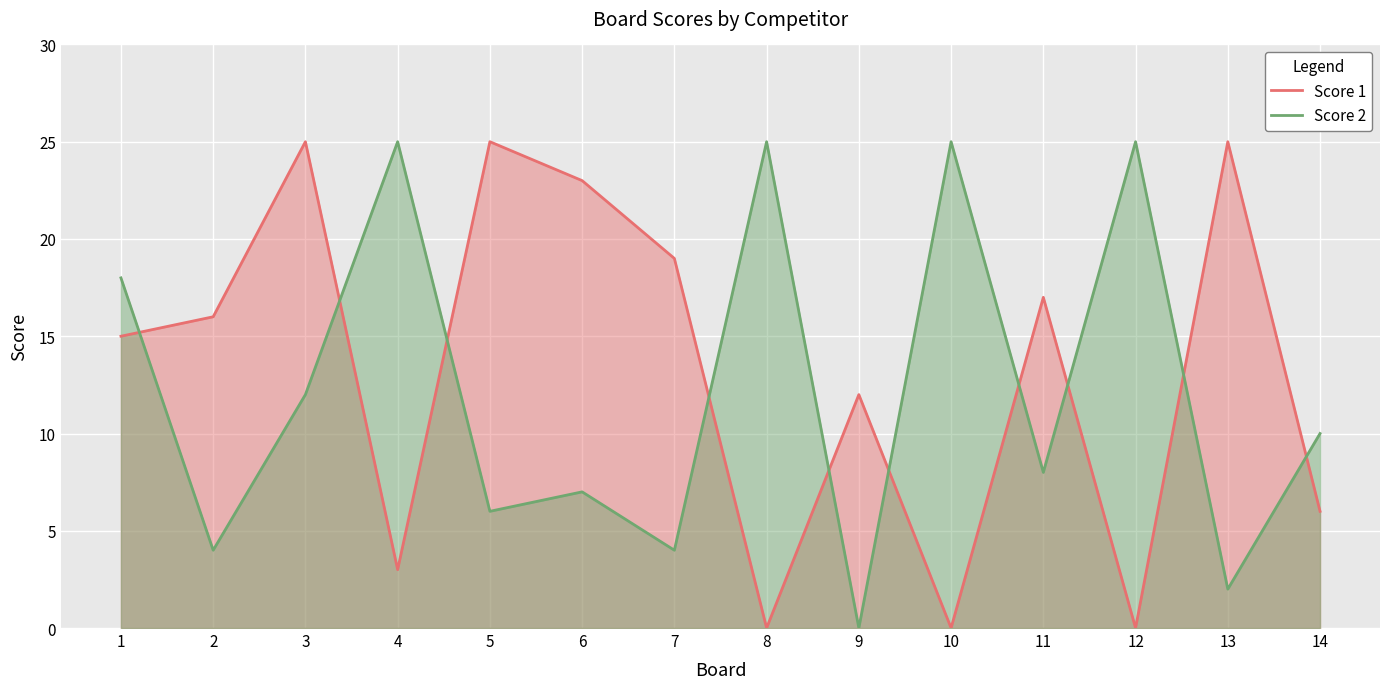

How many intersections are there between Score 1 and Score 2?

10